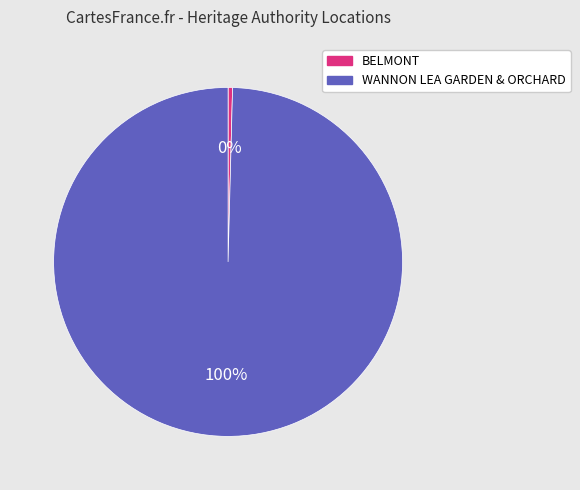

Which category has the biggest portion of the pie?

WANNON LEA GARDEN & ORCHARD